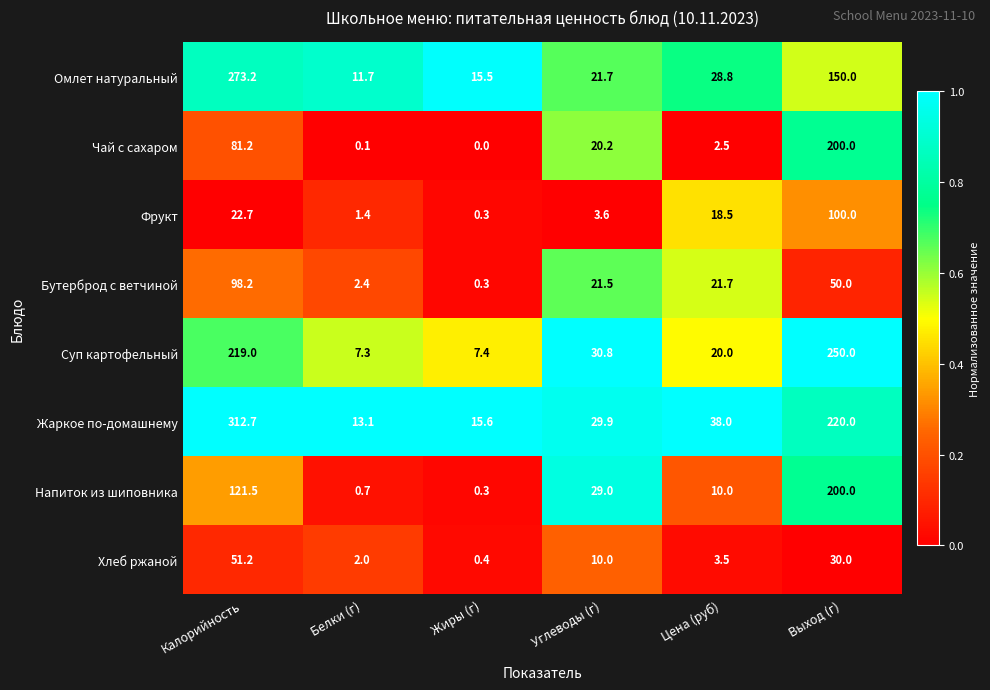

At how many categories does at least one series exceed 0?

6